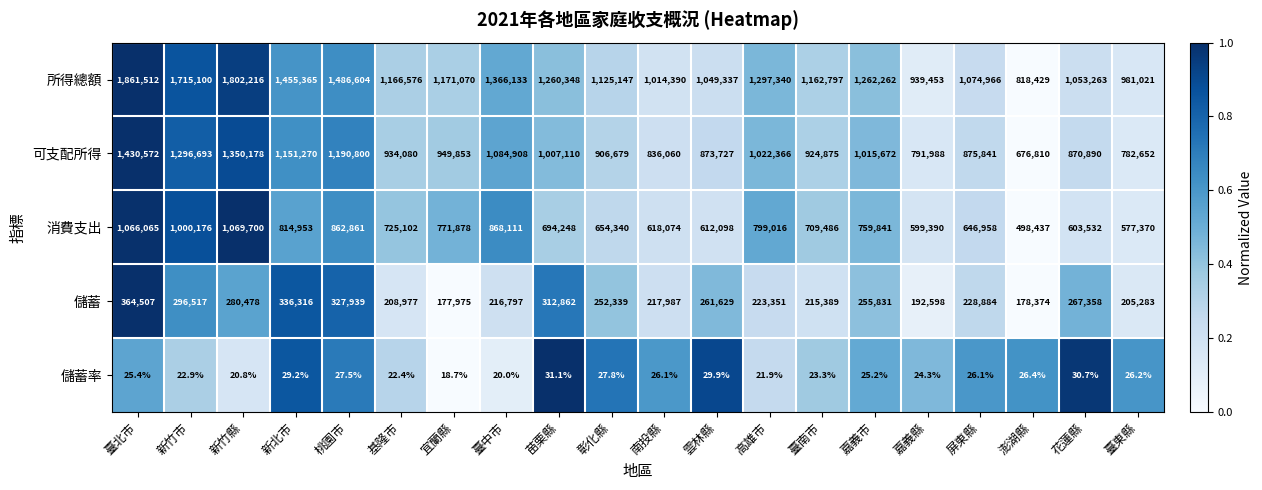

What is the average value of the 消費支出 series?

747581.8